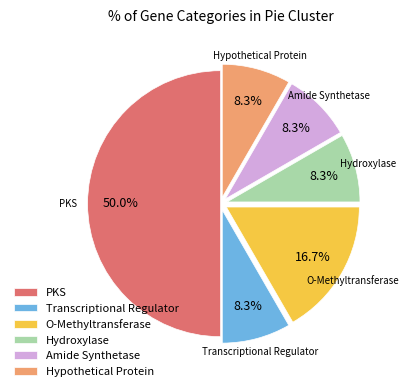

Which slice is the largest?

PKS